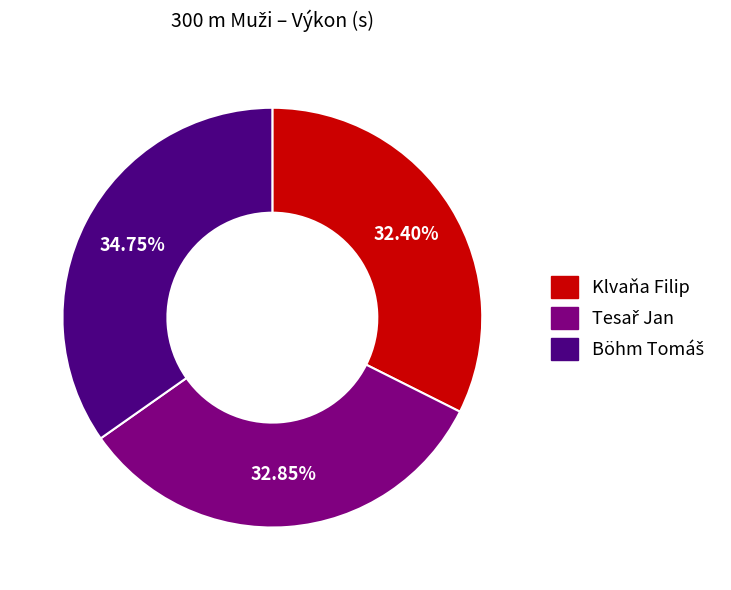

Does any single category account for the majority?

No